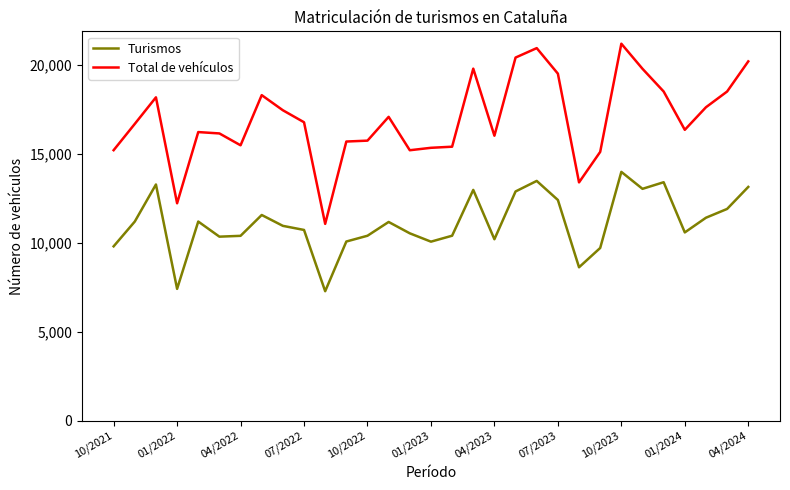

Rank the series by their average value, from highest to lowest.

Total de vehículos, Turismos